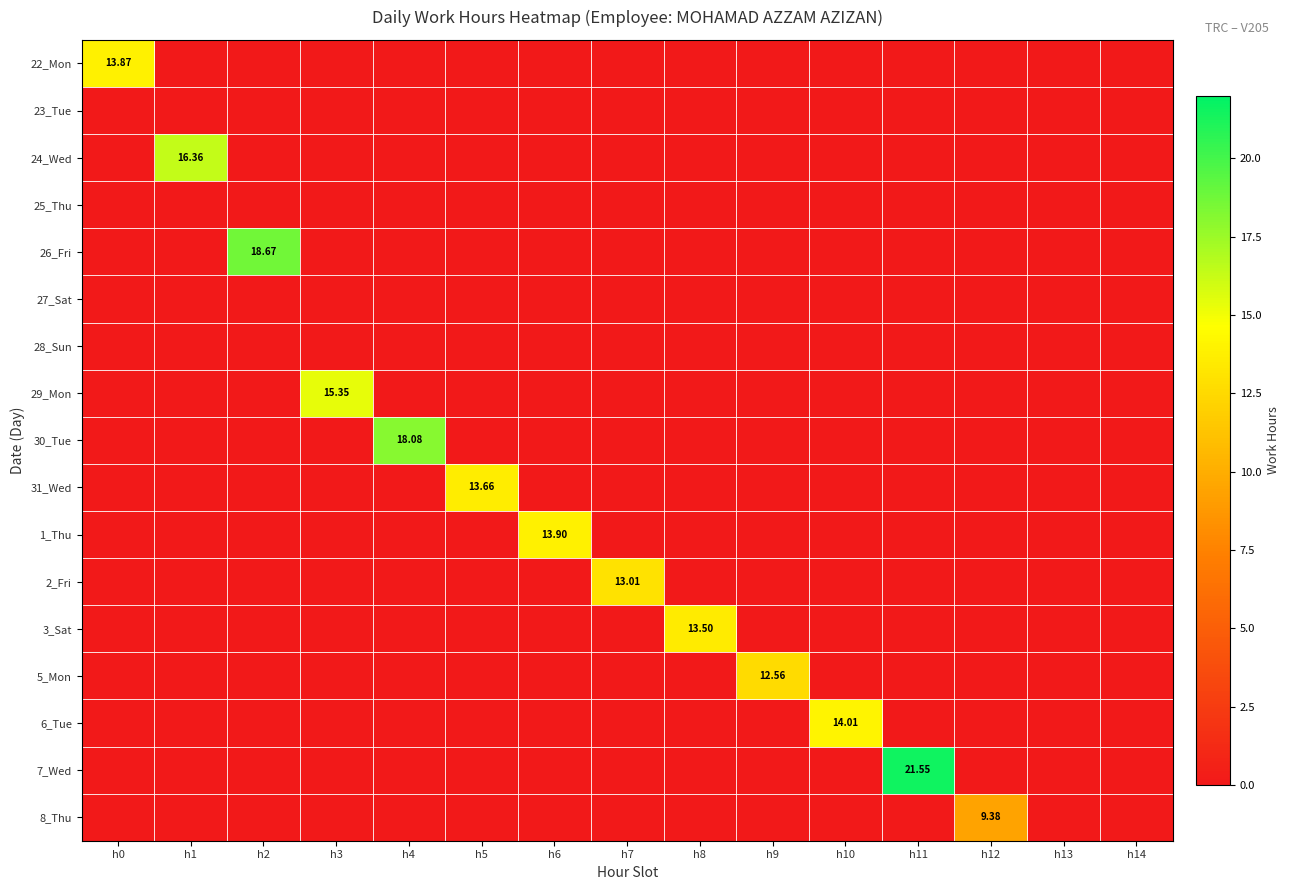

Which series has the largest range (max minus min)?

7_Wed